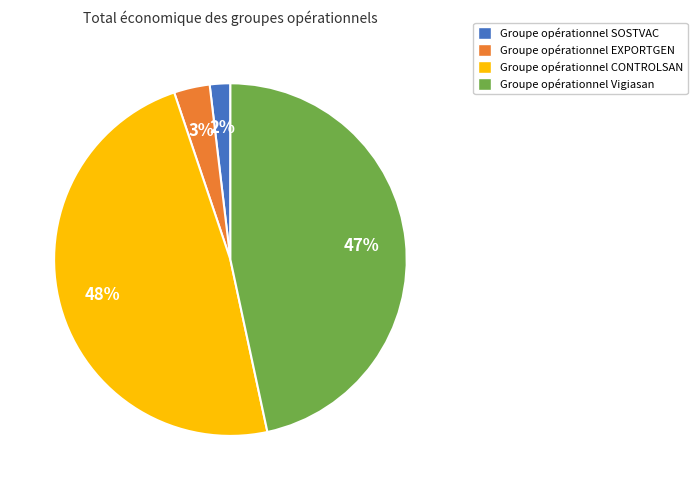

To the nearest percent, what percentage of the pie is Groupe opérationnel EXPORTGEN?

3%